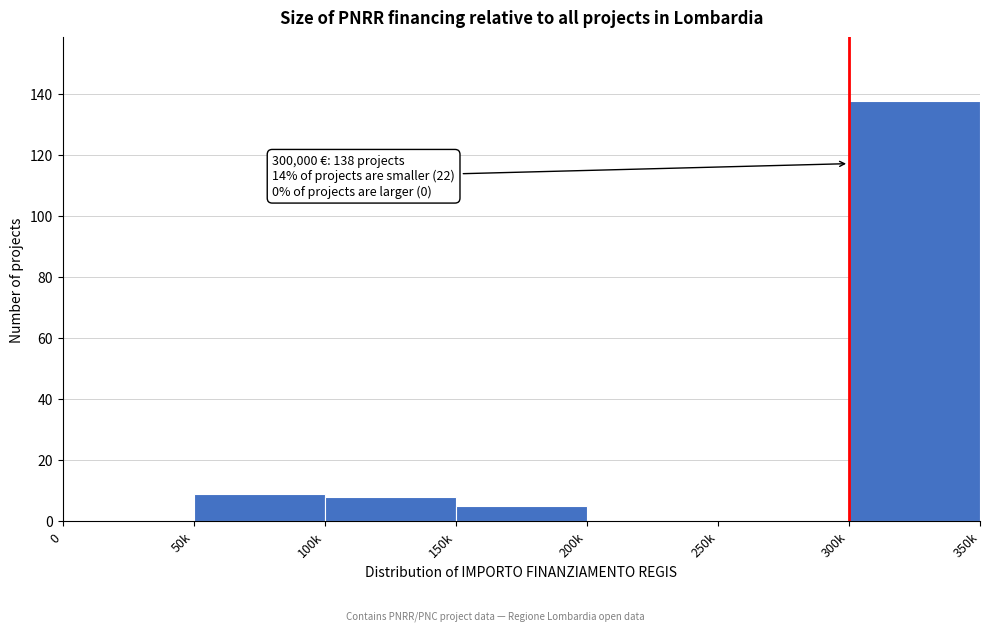

Reading right to left, list all the values displayed in this chart.

300k=138	250k=0	200k=0	150k=5	100k=8	50k=9	0=0